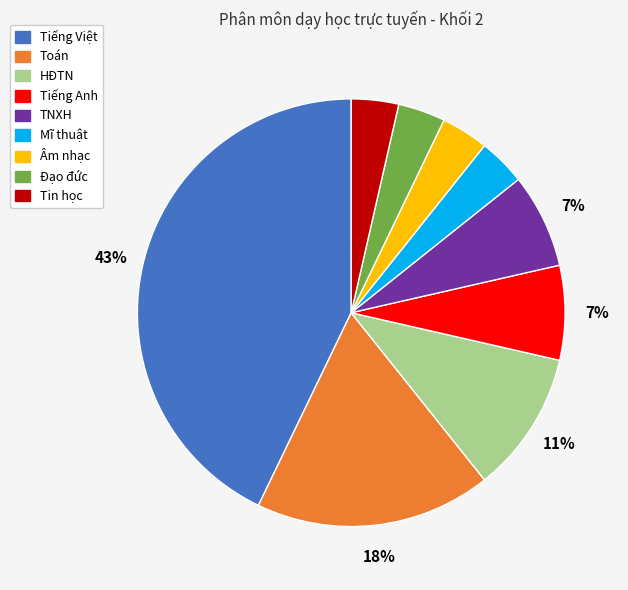

Is there any slice that represents more than half of the pie?

No